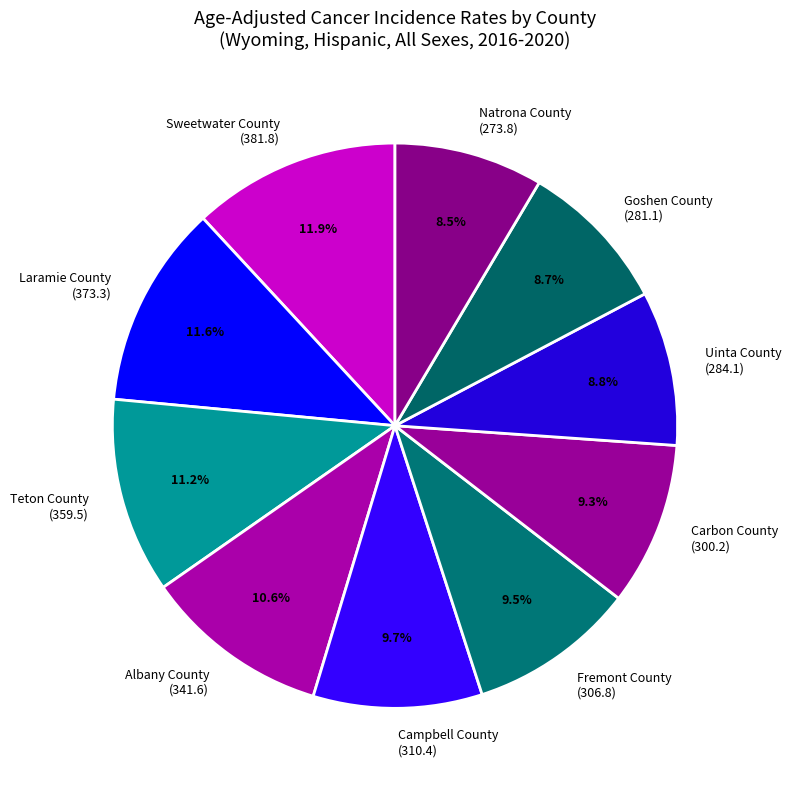

Combined, do Laramie County and Albany County account for over 50%?

No